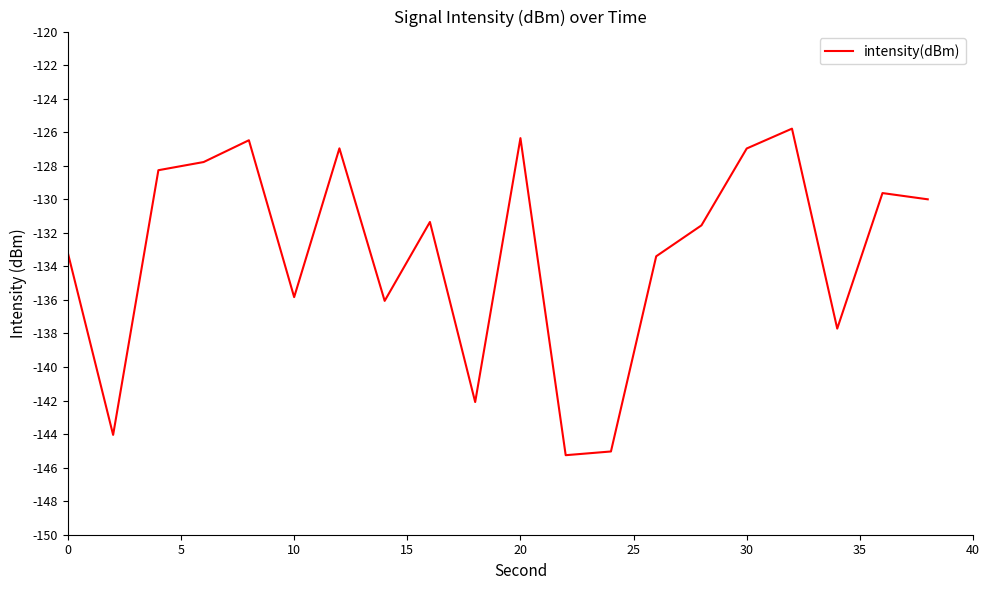

What is the smallest value displayed?

-145.3